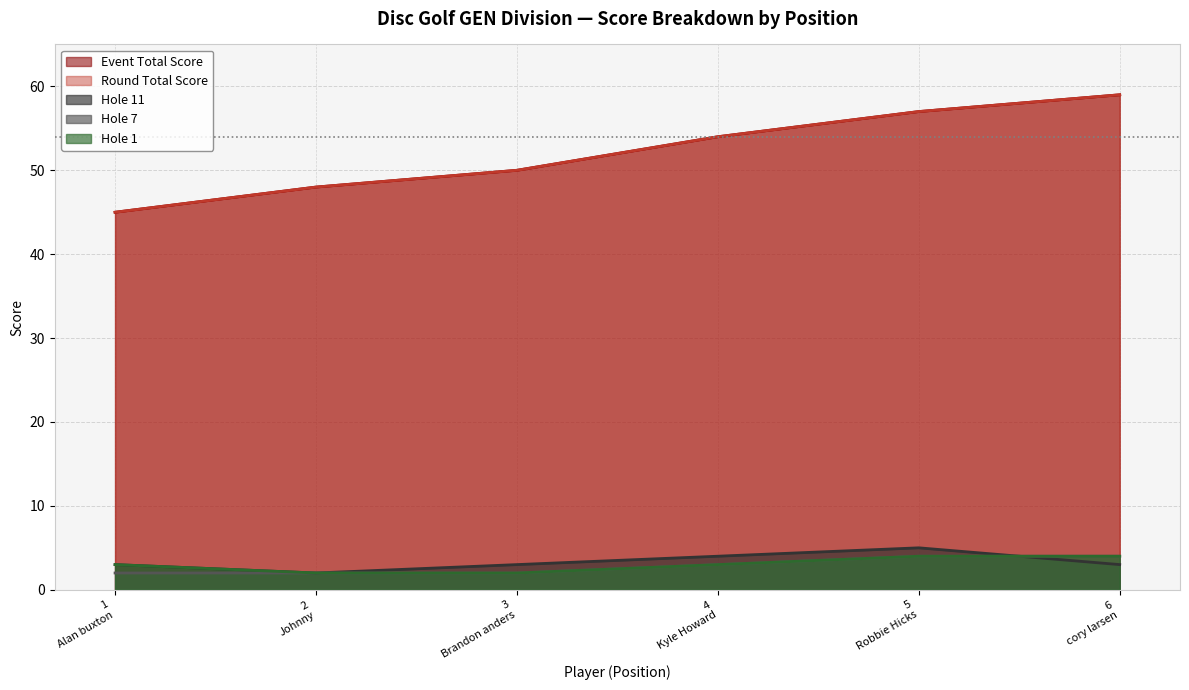

Is the value of hole_7 at 6 cory larsen greater than the value of hole_1 at 2 Johnny?

Yes